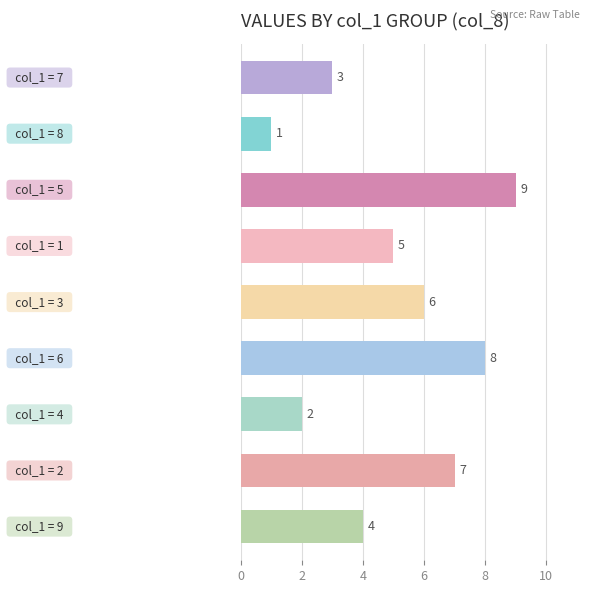

Does the chart contain stacked bars?

No